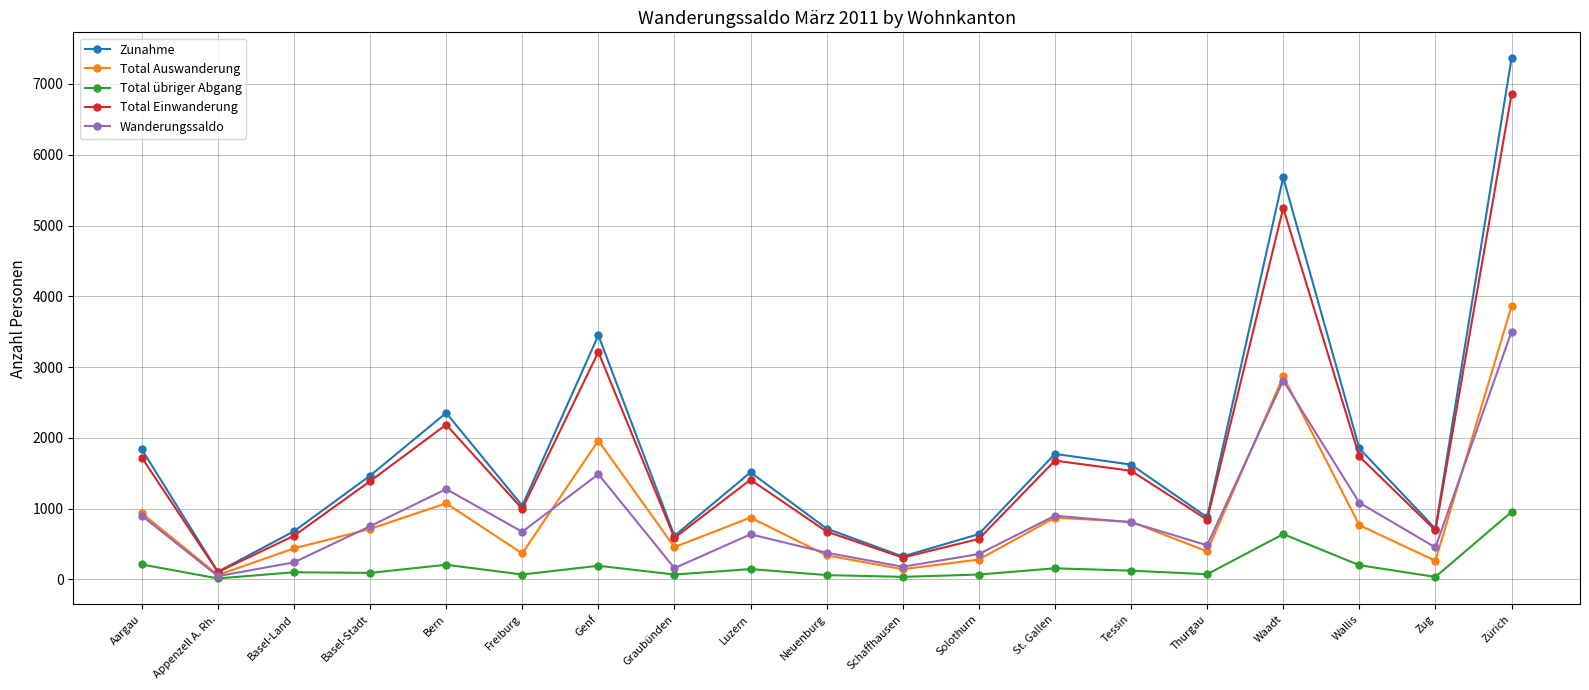

Where does the Zunahme series first go above 1466?

Aargau